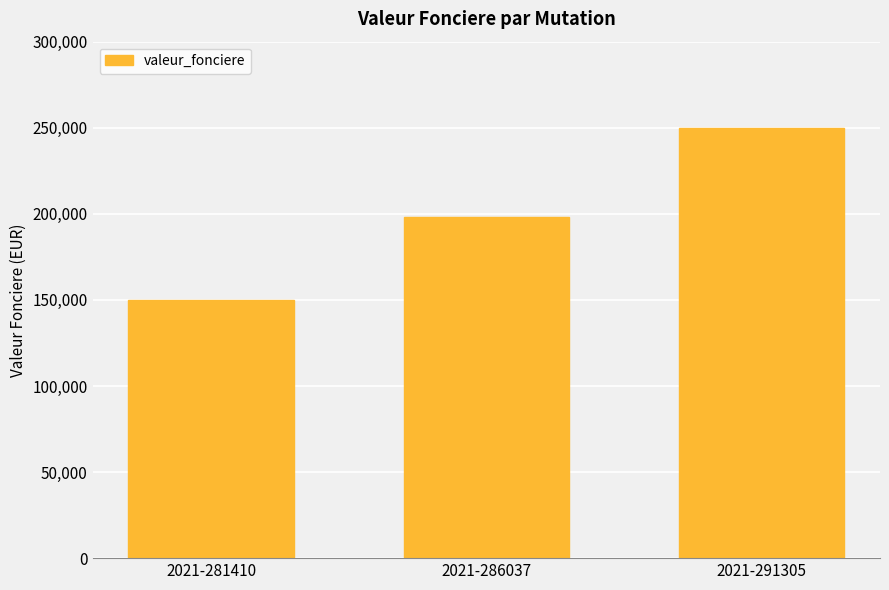

List the labels in order of value, largest first.

2021-291305, 2021-286037, 2021-281410